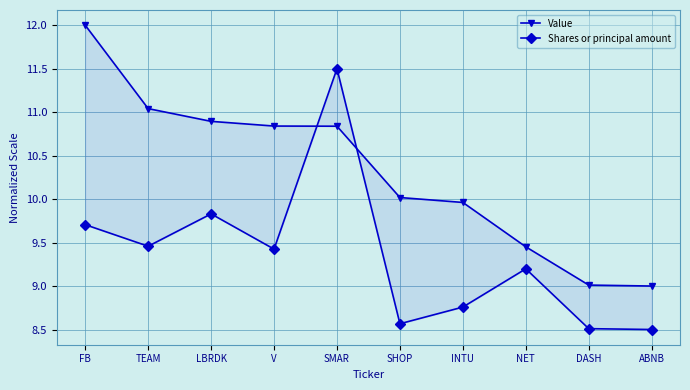

Reading left to right, extract all data points from this chart.

Value: FB=12.0	TEAM=11.0	LBRDK=10.9	V=10.8	SMAR=10.8	SHOP=10.0	INTU=10.0	NET=9.5	DASH=9.0	ABNB=9.0
Shares or principal amount: FB=9.7	TEAM=9.5	LBRDK=9.8	V=9.4	SMAR=11.5	SHOP=8.6	INTU=8.8	NET=9.2	DASH=8.5	ABNB=8.5